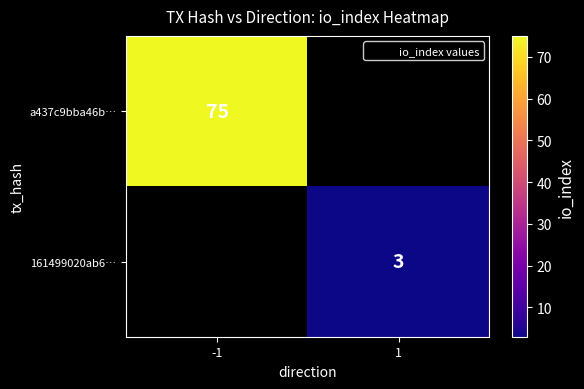

True or false: 161499020ab6… has a value of 3 at 1.

True